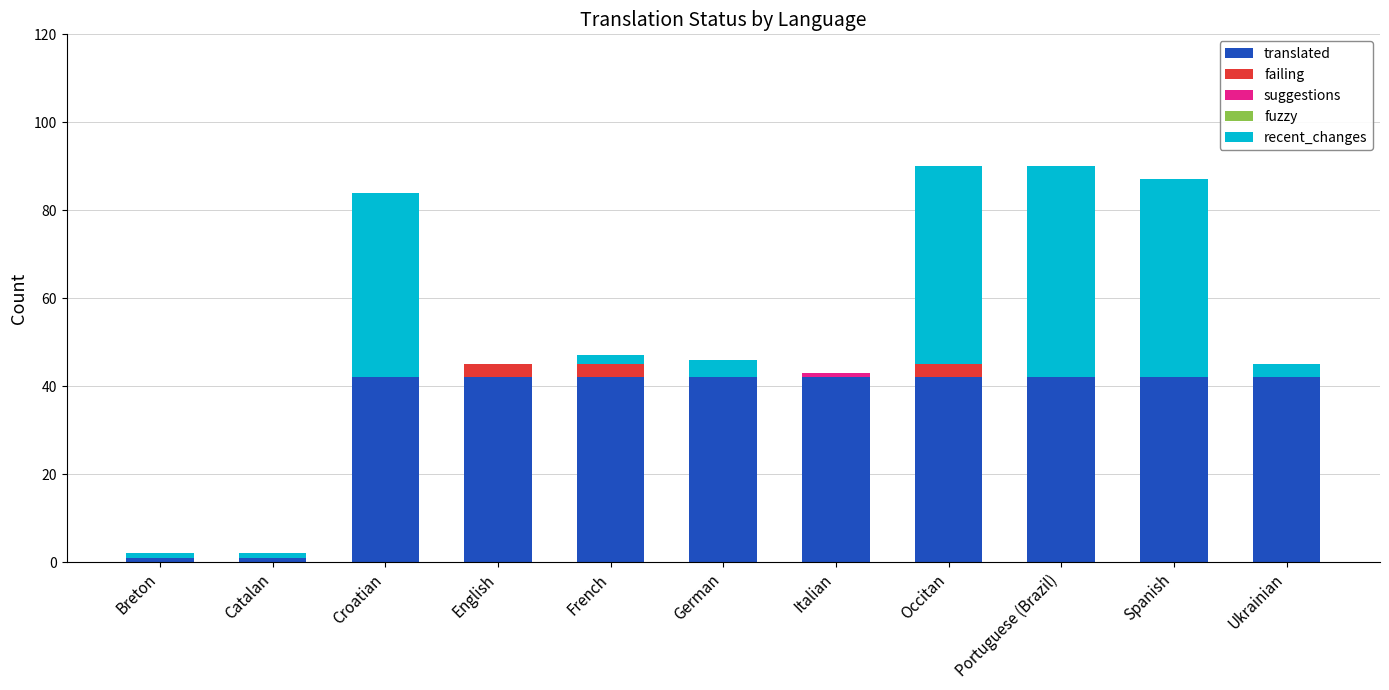

What is the total value across all series at German?

46